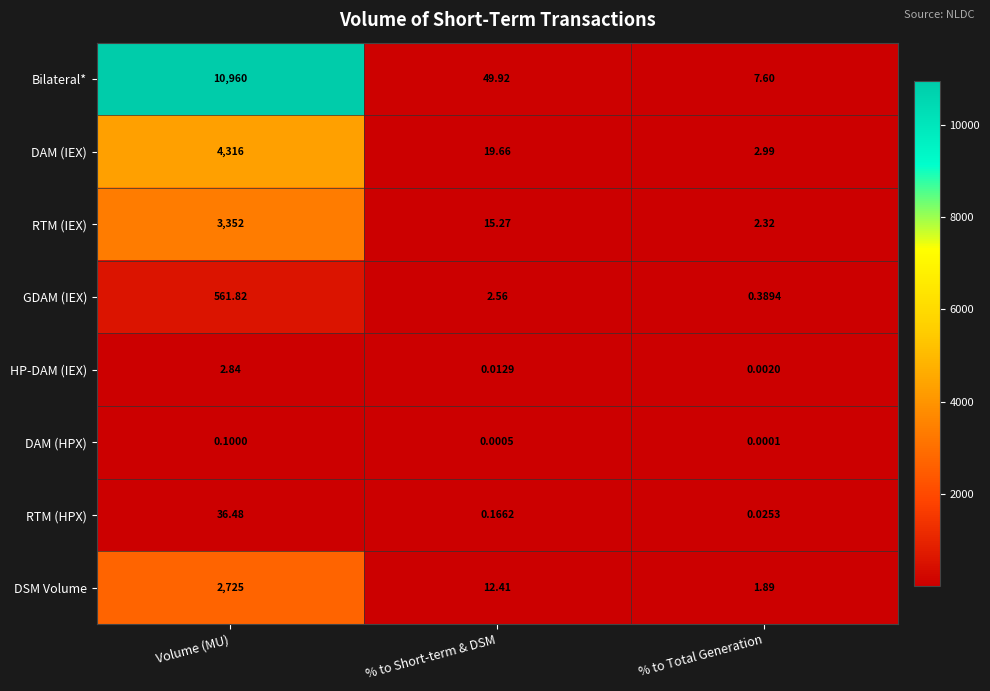

At which label is DAM (IEX) closest to 2159?

% to Short-term & DSM